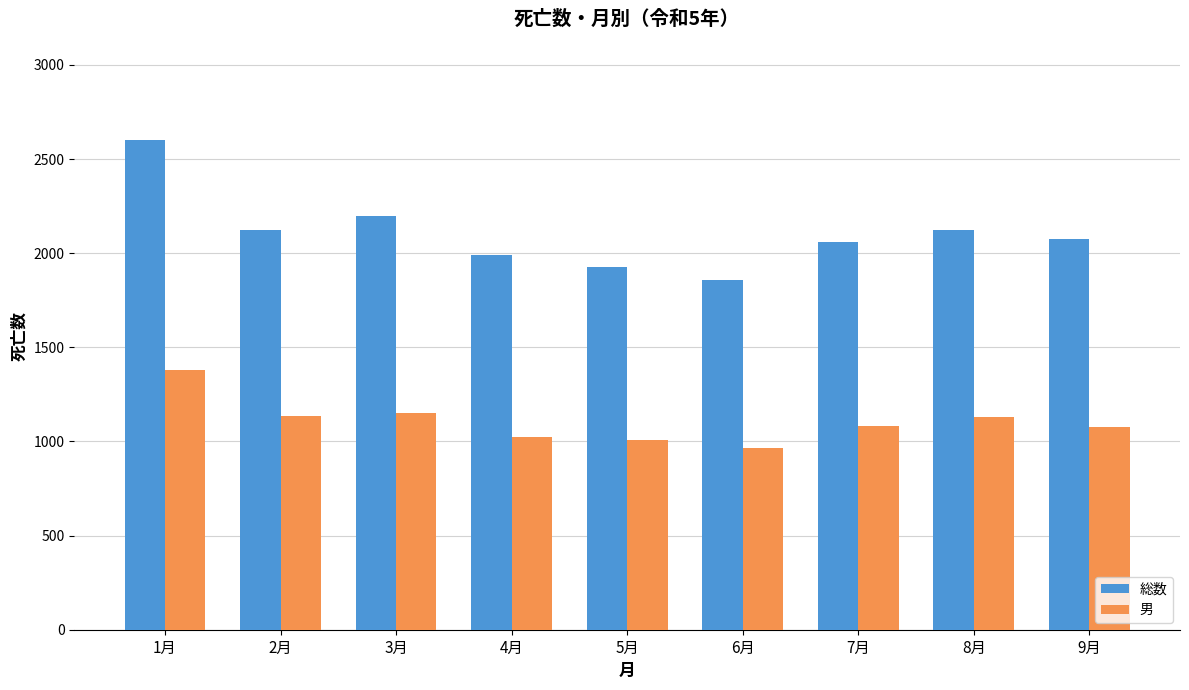

Which series has the largest total across all categories?

総数